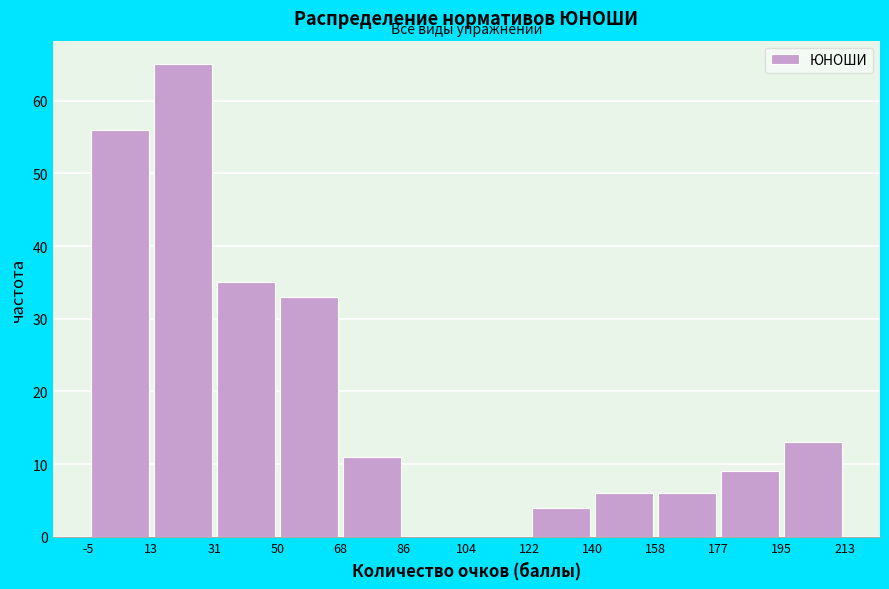

How tall is the bar that spans -5 to 13 on the x-axis? The values are not printed on the chart, so give them approximately, as read against the axis.

56